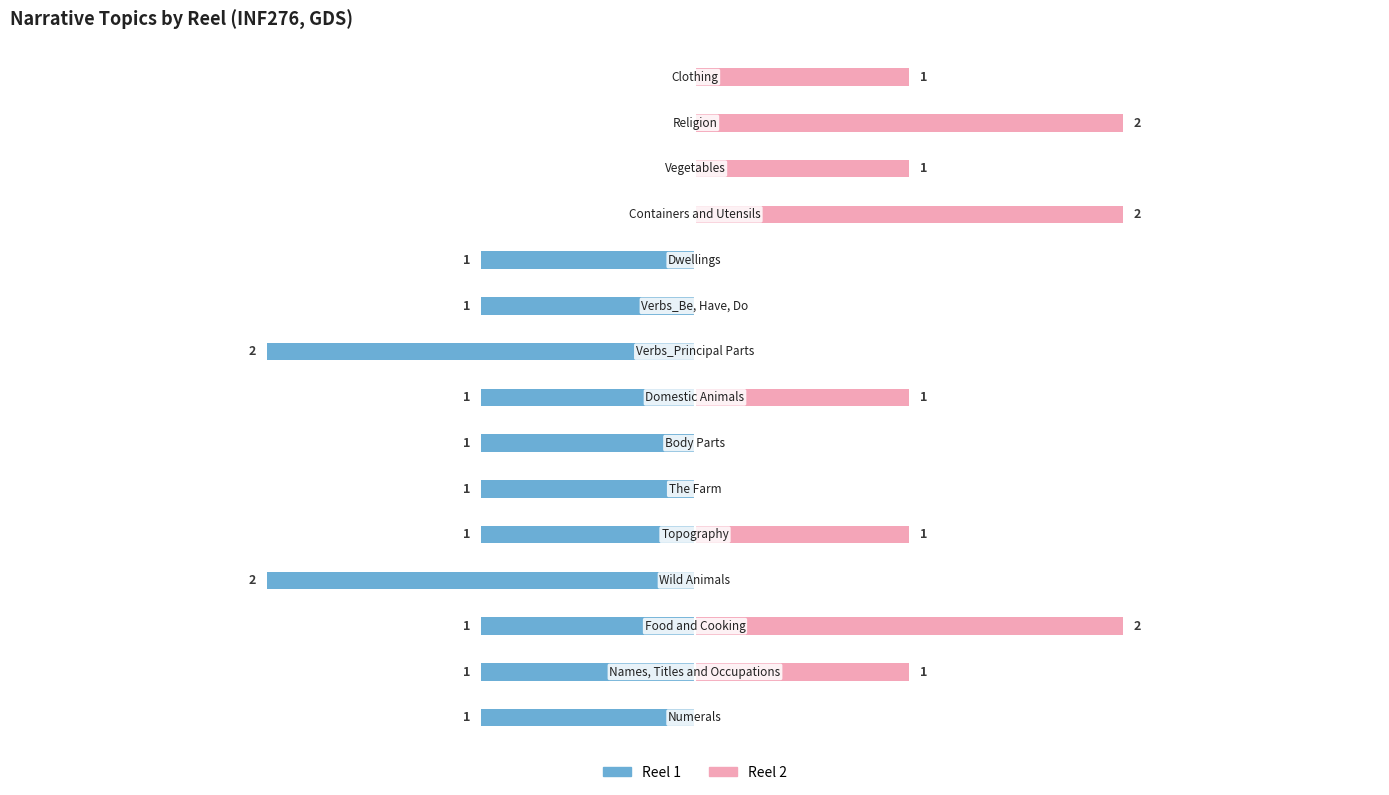

The value of Reel 2 at 1 is 1. True or false?

True